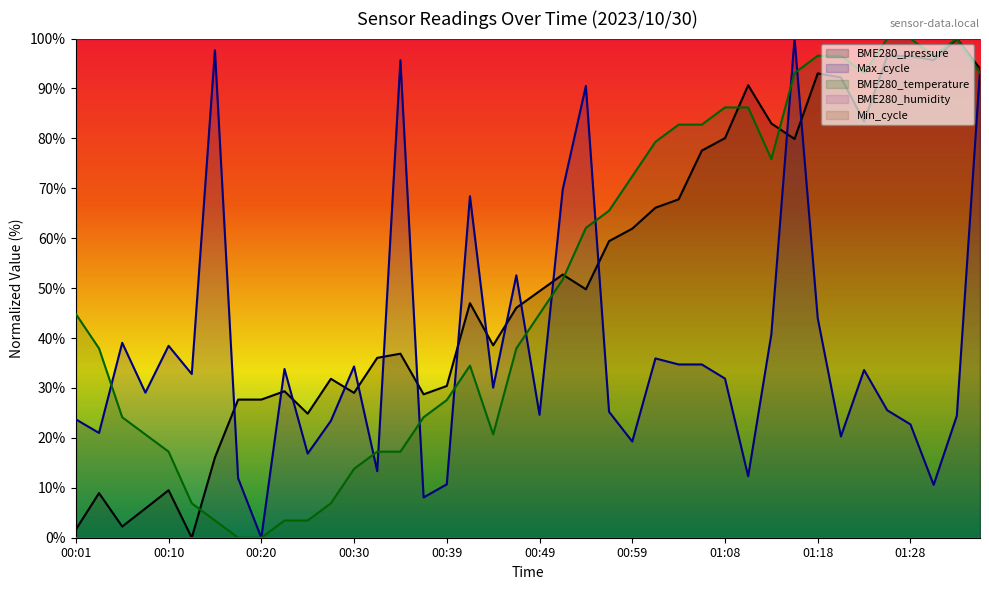

The chart shows a value of 99.2 at 00:54. True or false?

False